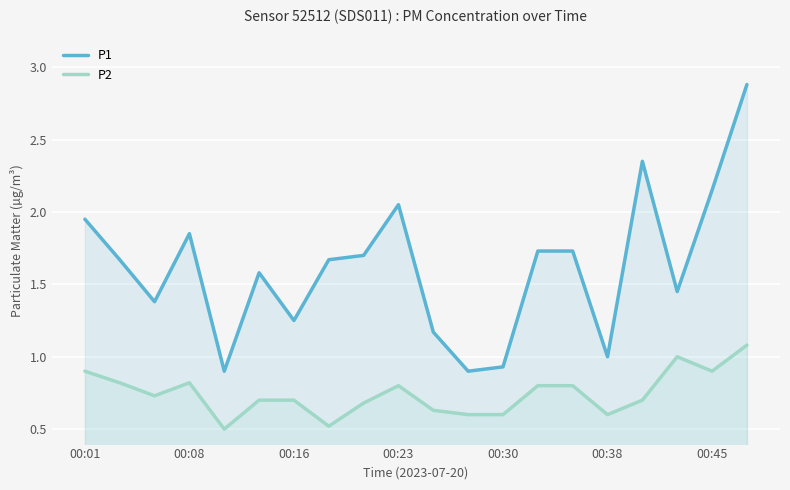

Which series has the largest total across all categories?

P1